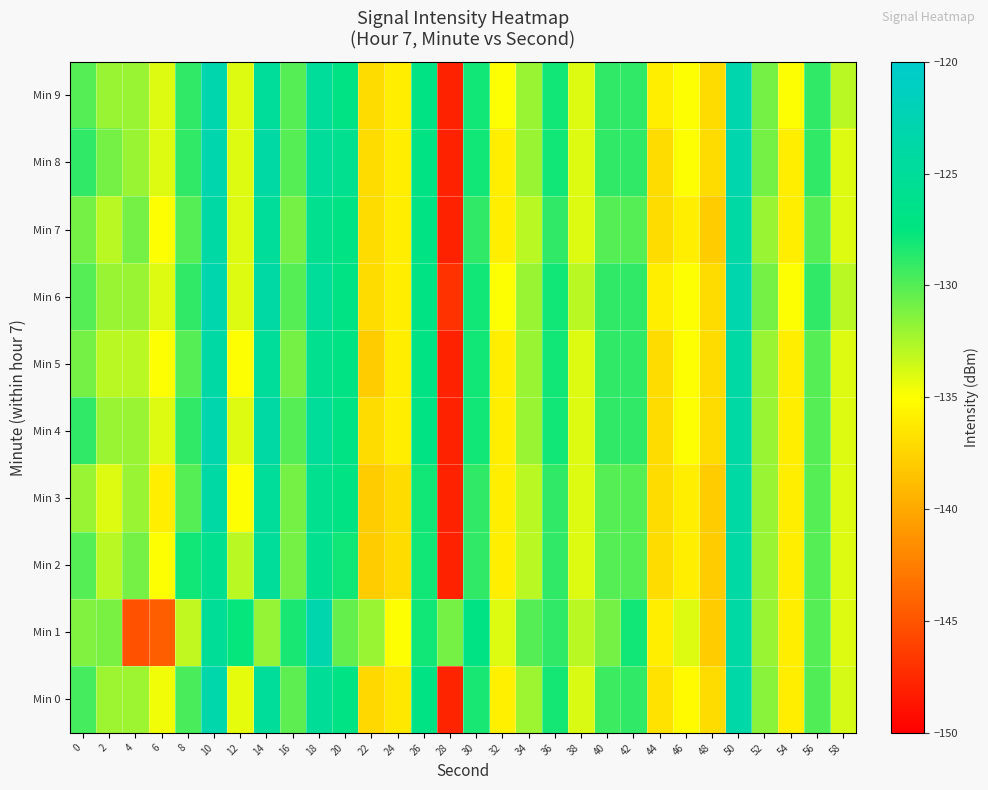

What is the total value across all series at 28?

-1461.8